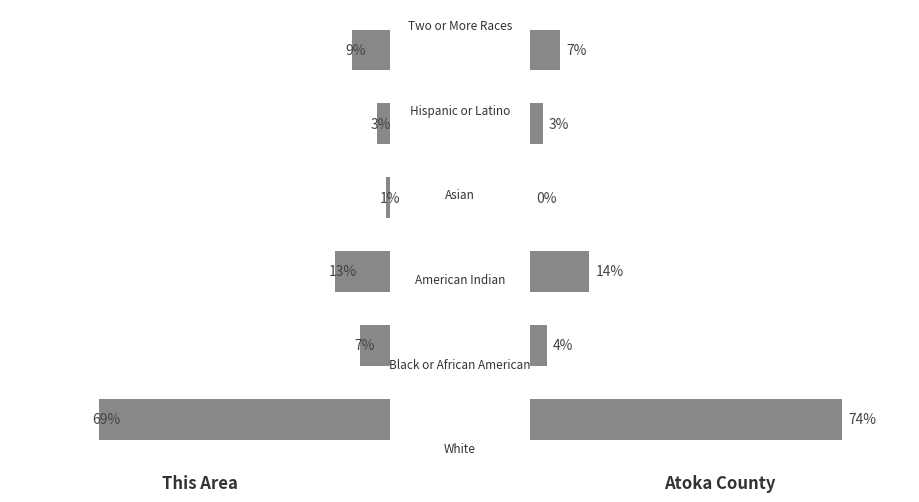

What value does the This Area series have at 1.0?

9